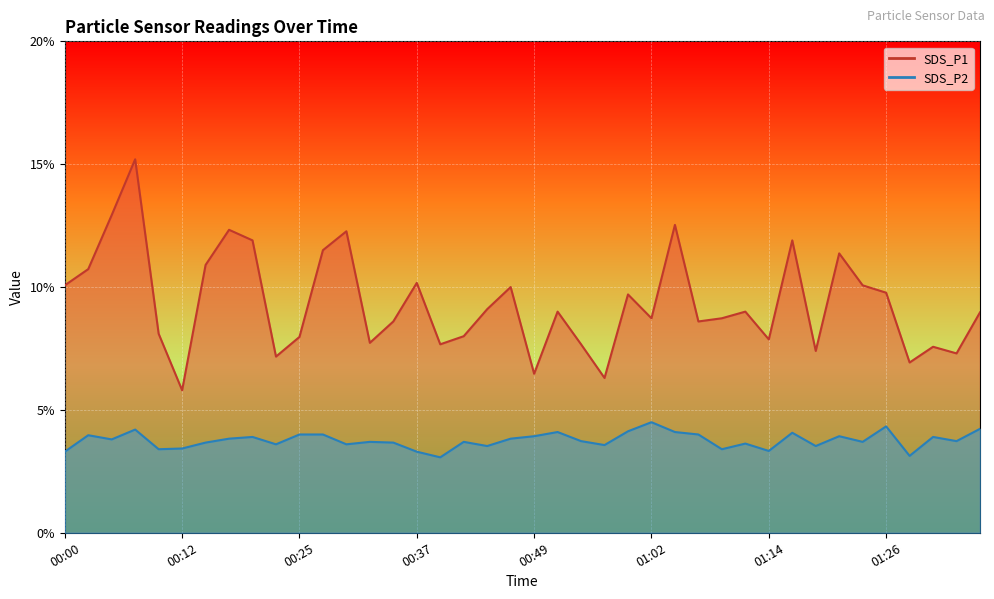

Reading left to right, transcribe all the data shown in this chart.

SDS_P1: 10.1	10.7	12.9	15.2	8.1	5.8	10.9	12.3	11.9	7.2	8.0	11.5	12.3	7.7	8.6	10.2	7.7	8.0	9.1	10.0	6.5	9.0	7.7	6.3	9.7	8.7	12.5	8.6	8.7	9.0	7.9	11.9	7.4	11.4	10.1	9.8	6.9	7.6	7.3	9.0
SDS_P2: 3.3	4.0	3.8	4.2	3.4	3.4	3.7	3.8	3.9	3.6	4.0	4.0	3.6	3.7	3.7	3.3	3.1	3.7	3.5	3.8	3.9	4.1	3.7	3.6	4.1	4.5	4.1	4.0	3.4	3.6	3.3	4.1	3.5	3.9	3.7	4.3	3.1	3.9	3.7	4.2